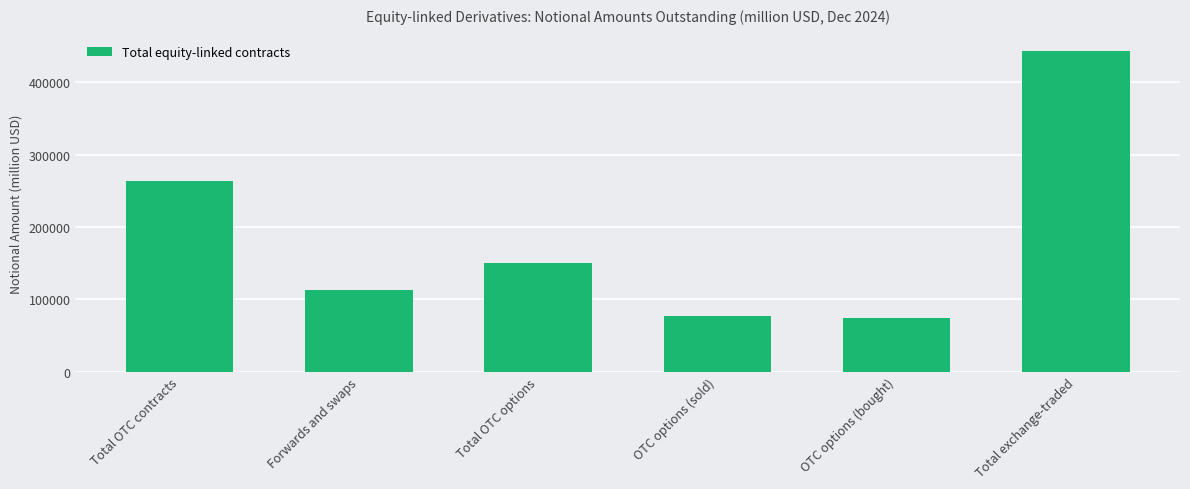

Which label corresponds to the largest value in the chart?

Total exchange-traded